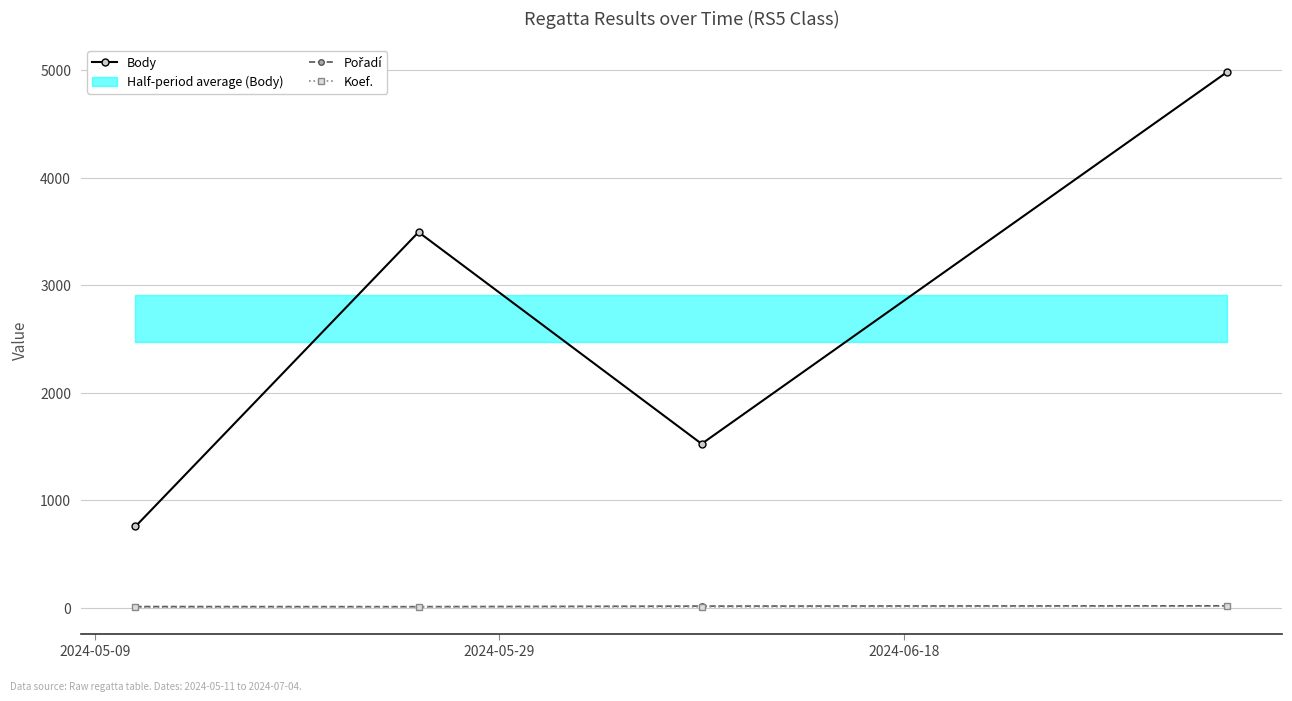

True or false: Body and Koef. cross at least once.

False